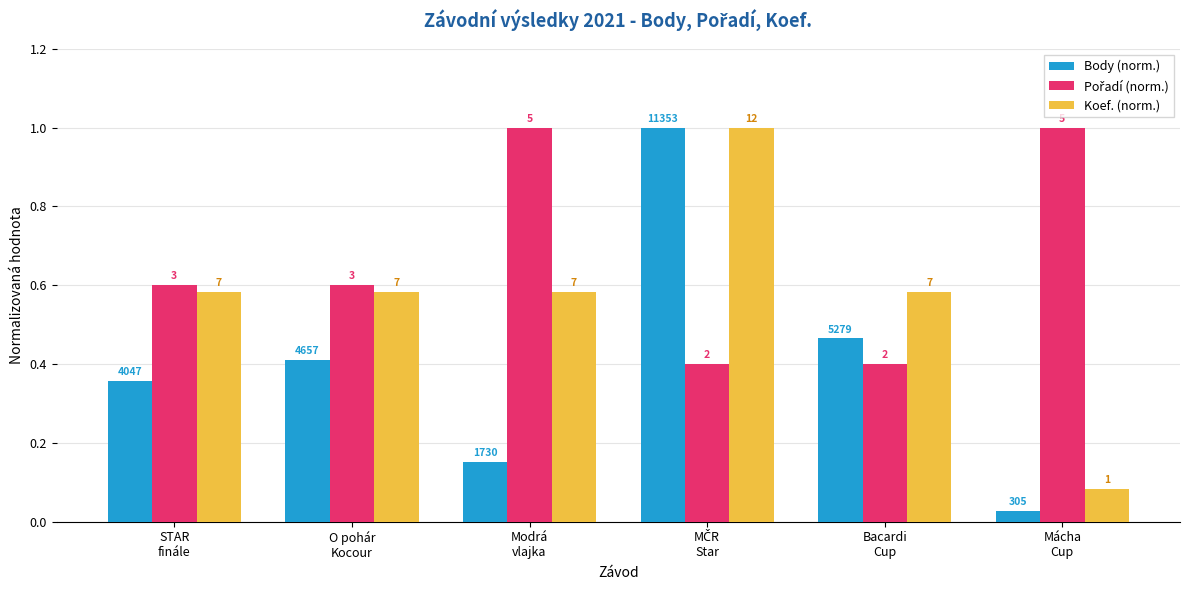

Reading right to left, extract all data points from this chart.

Body (norm.): Mácha
Cup=0.0	Bacardi
Cup=0.5	MČR
Star=1.0	Modrá
vlajka=0.2	O pohár
Kocour=0.4	STAR
finále=0.4
Pořadí (norm.): Mácha
Cup=1.0	Bacardi
Cup=0.4	MČR
Star=0.4	Modrá
vlajka=1.0	O pohár
Kocour=0.6	STAR
finále=0.6
Koef. (norm.): Mácha
Cup=0.1	Bacardi
Cup=0.6	MČR
Star=1.0	Modrá
vlajka=0.6	O pohár
Kocour=0.6	STAR
finále=0.6